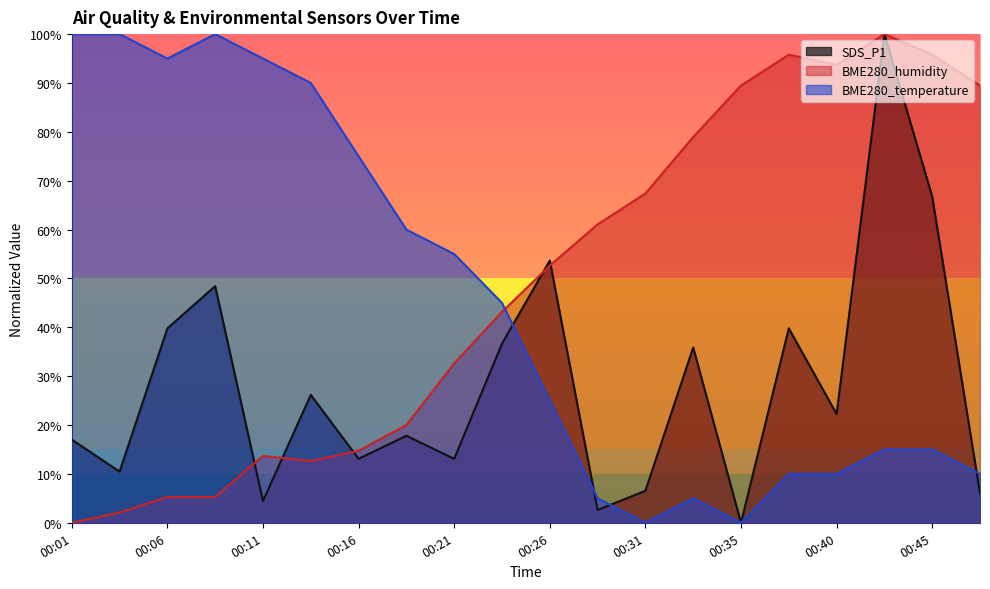

How many values in BME280_humidity are above zero?

19